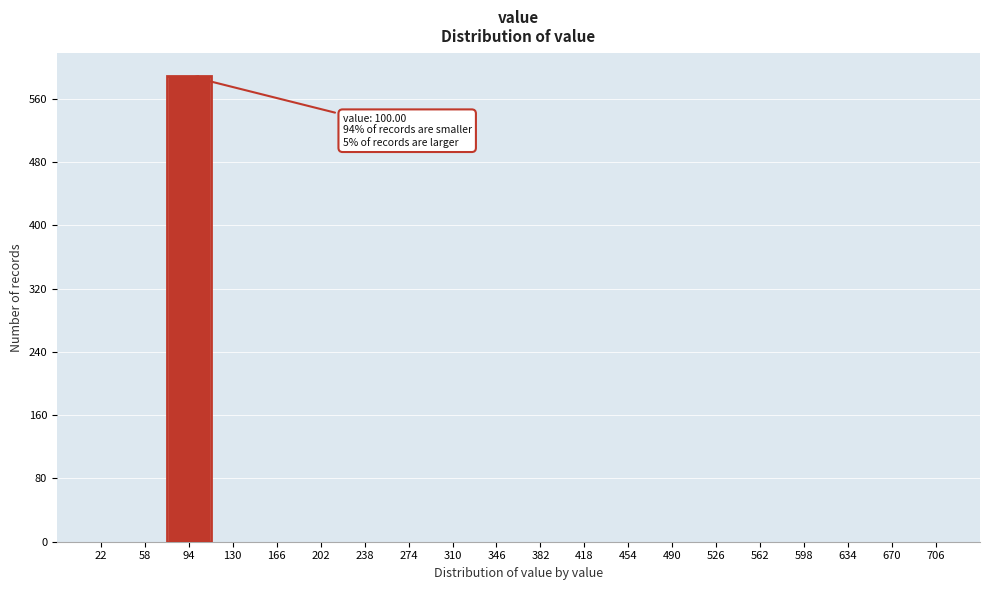

Reading left to right, transcribe all the data shown in this chart.

22=0	58=0	94=589	130=0	166=0	202=0	238=0	274=0	310=0	346=0	382=0	418=0	454=0	490=0	526=0	562=0	598=0	634=0	670=0	706=0